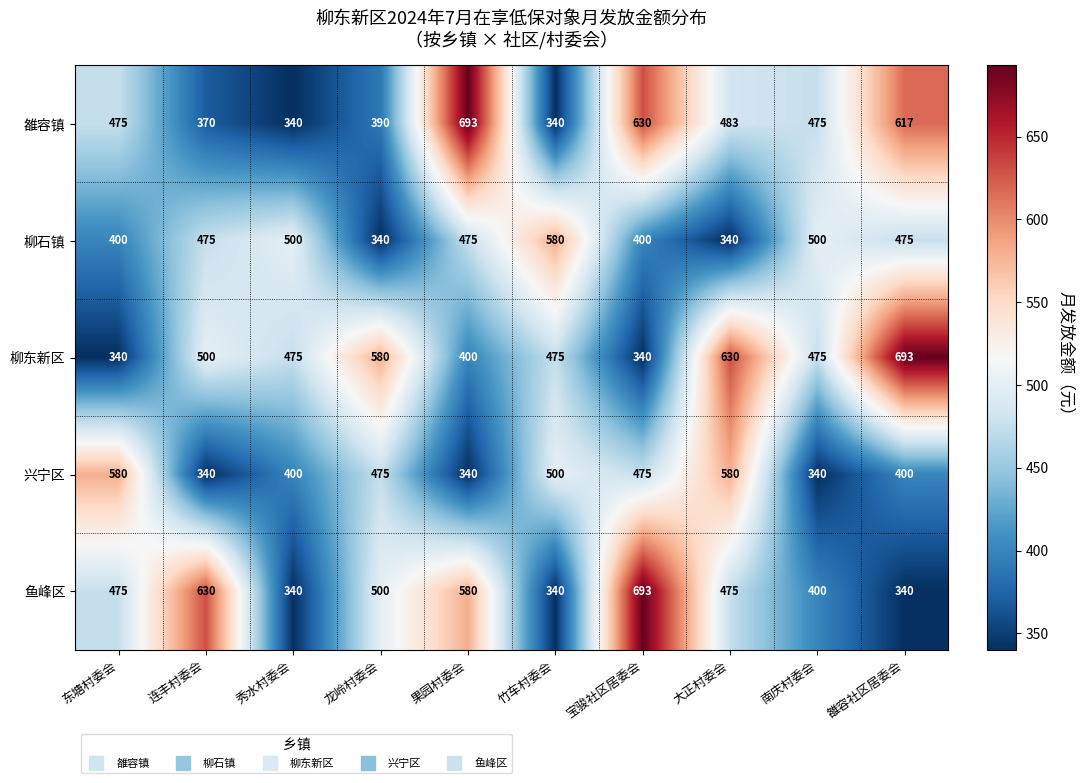

What is the difference between the highest and lowest values at 宝骏社区居委会?

353